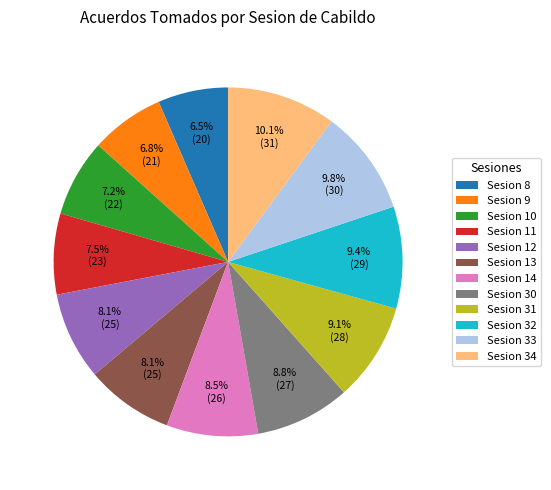

The Sesion 14 slice represents 1% of the pie. True or false?

False